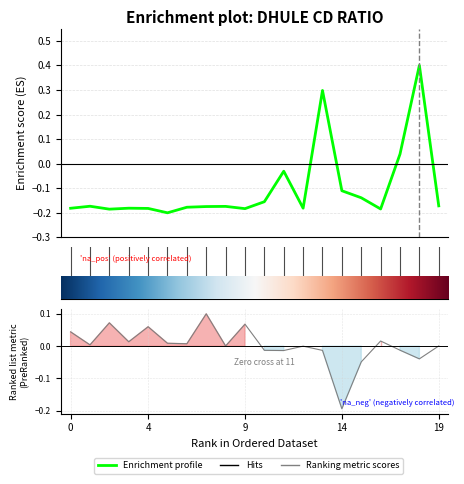

In Enrichment profile, how many points are lower than both neighbors (excluding endpoints)?

5